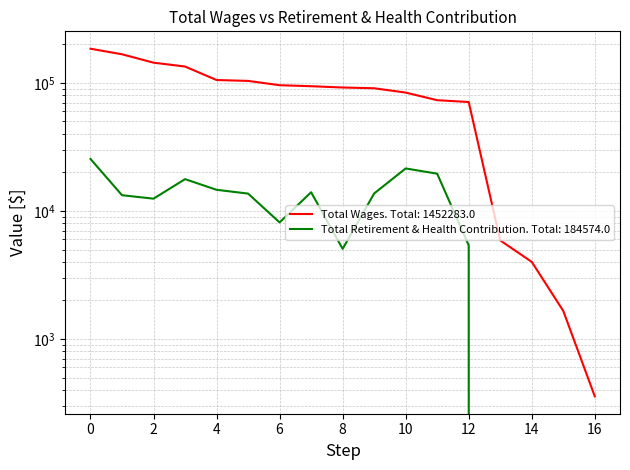

Is it true that Total Wages equals 46616 at Operations And Planning Manager?

False